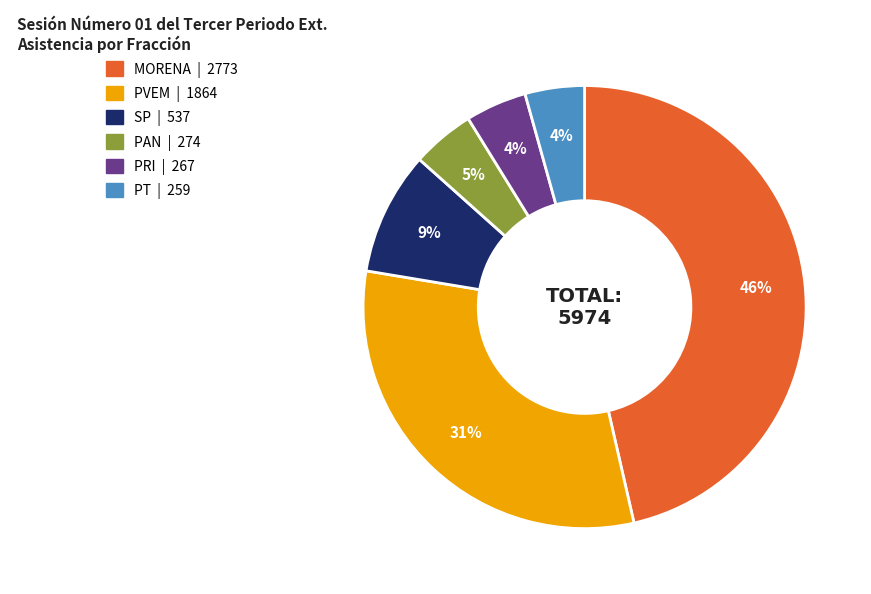

Which has a higher value, MORENA | 2773 or PVEM | 1864?

MORENA | 2773